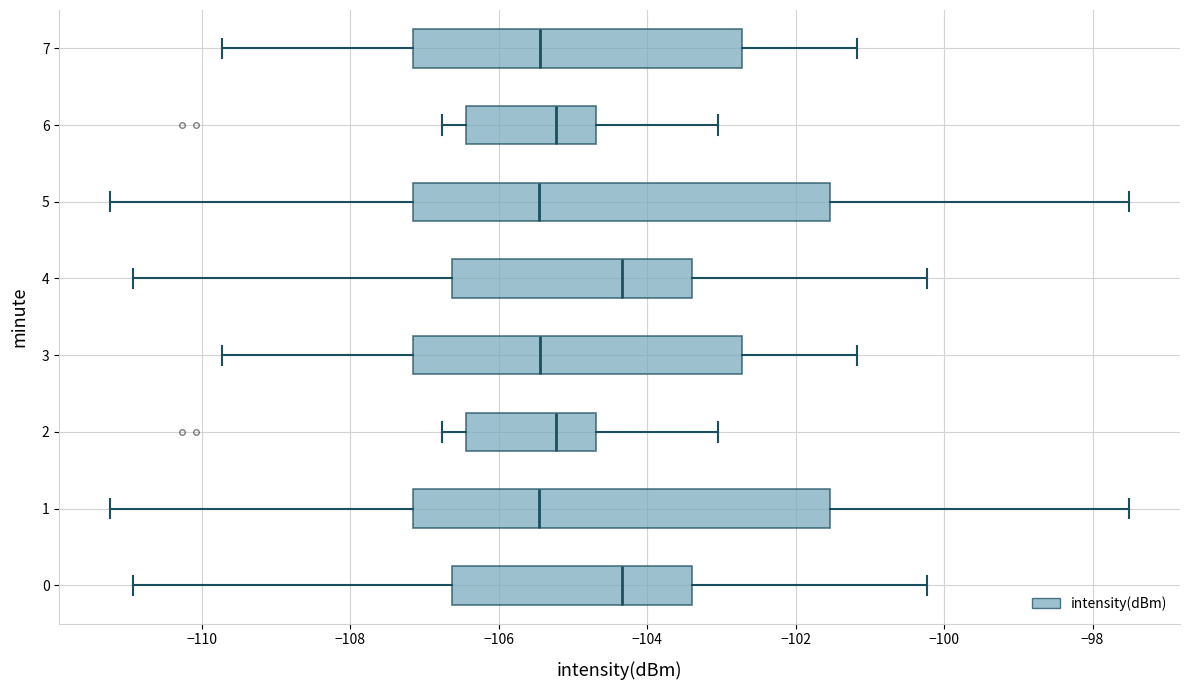

Where does the right whisker of the box at y = 2 end on the x-axis? The values are not printed on the chart, so give them approximately, as read against the axis.

-103.0